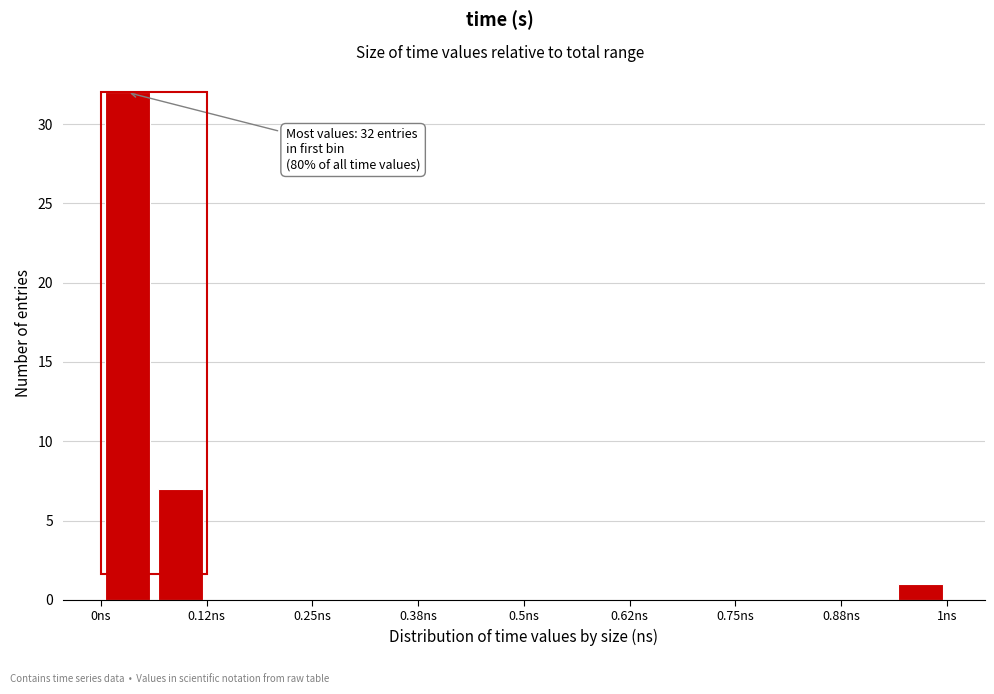

Around what value on the x-axis is the tallest bar? Give the approximate position of its centre, as read against the axis.

0.04